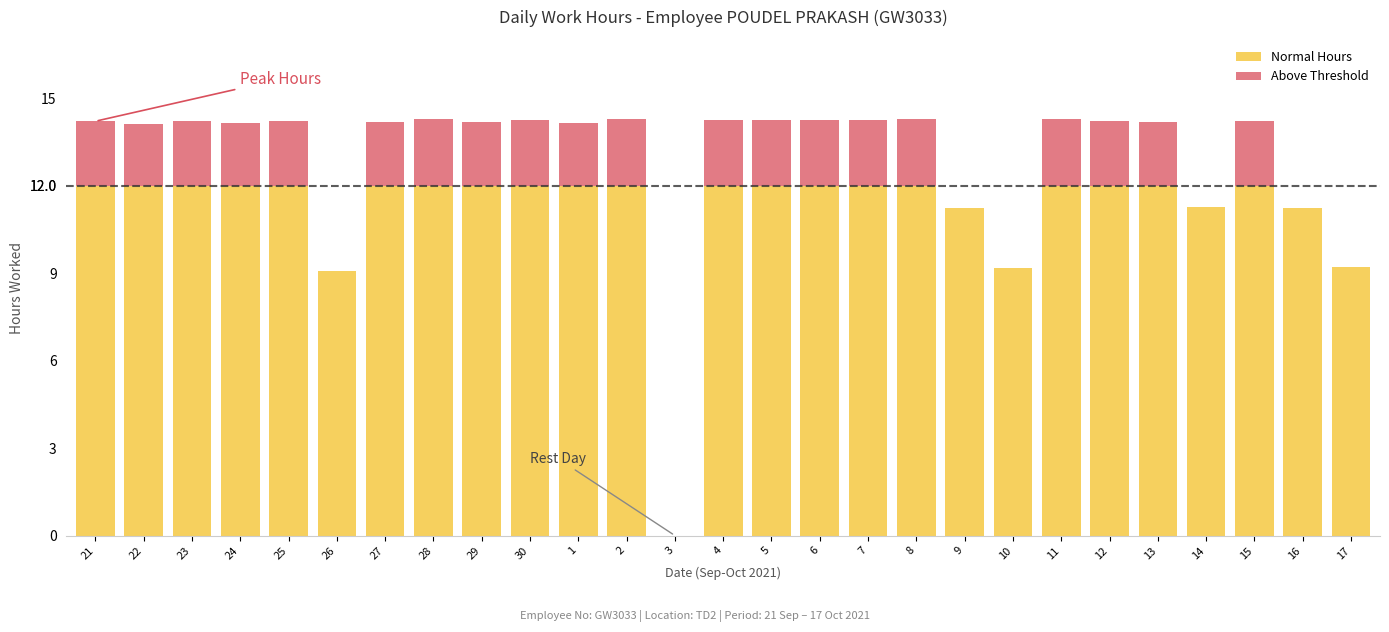

Which category has the highest value in the Normal Hours series?

21